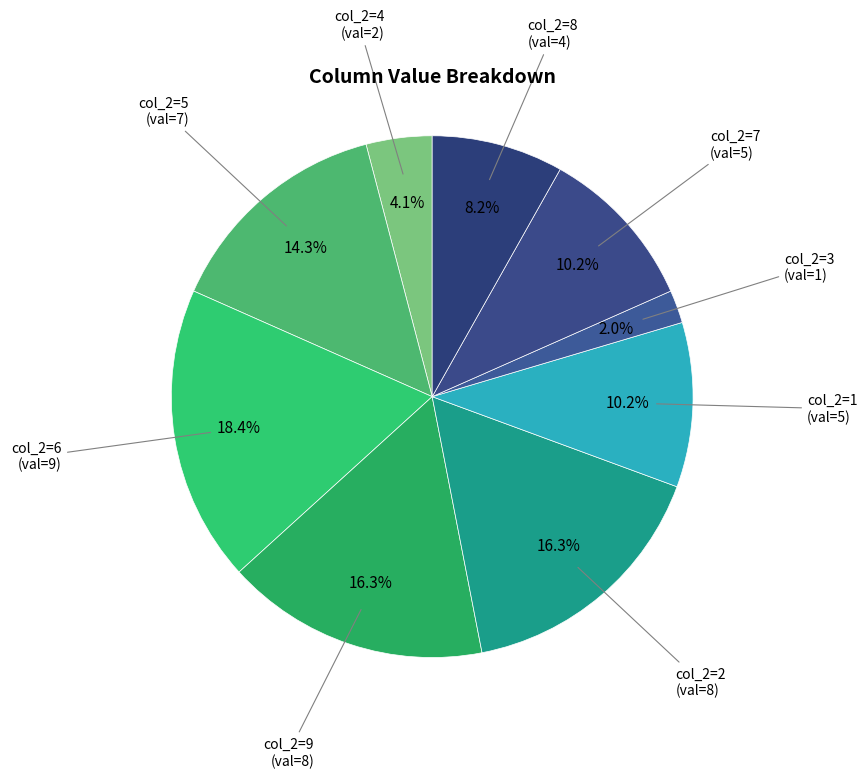

How many segments does this pie chart have?

9